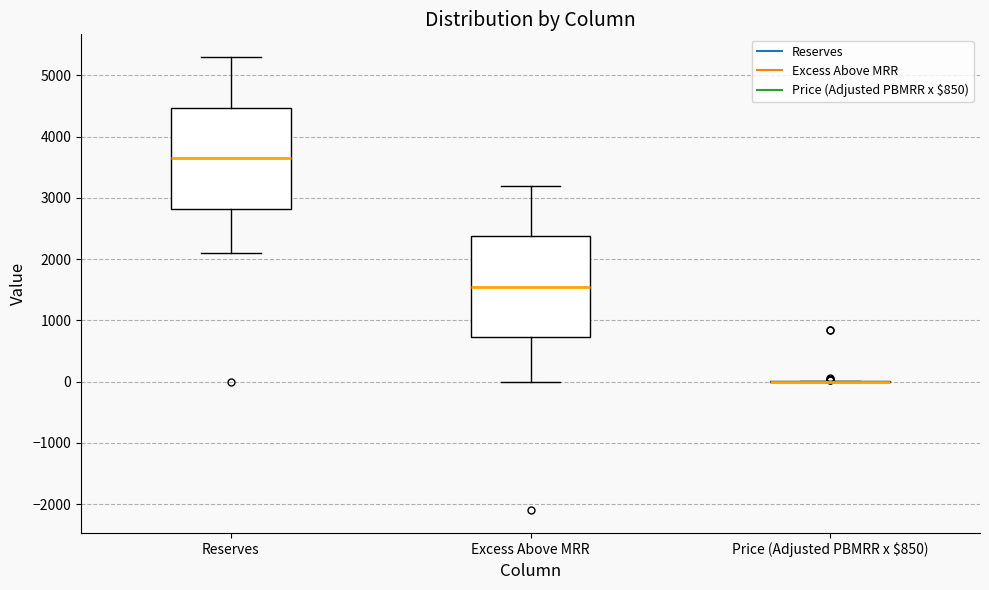

Reading left to right, transcribe this box plot: for each box, give where its median line is, the range the box spans, and where its two whiskers end, as read against the y-axis. The values are not printed on the chart, so give them approximately, as read against the axis.

Reserves: median 3700, box 2800 to 4500, whiskers 2100 to 5300
Excess Above MRR: median 1600, box 700 to 2400, whiskers 0 to 3200
Price (Adjusted PBMRR x $850): box collapsed to a line at 0, whiskers 0 to 0